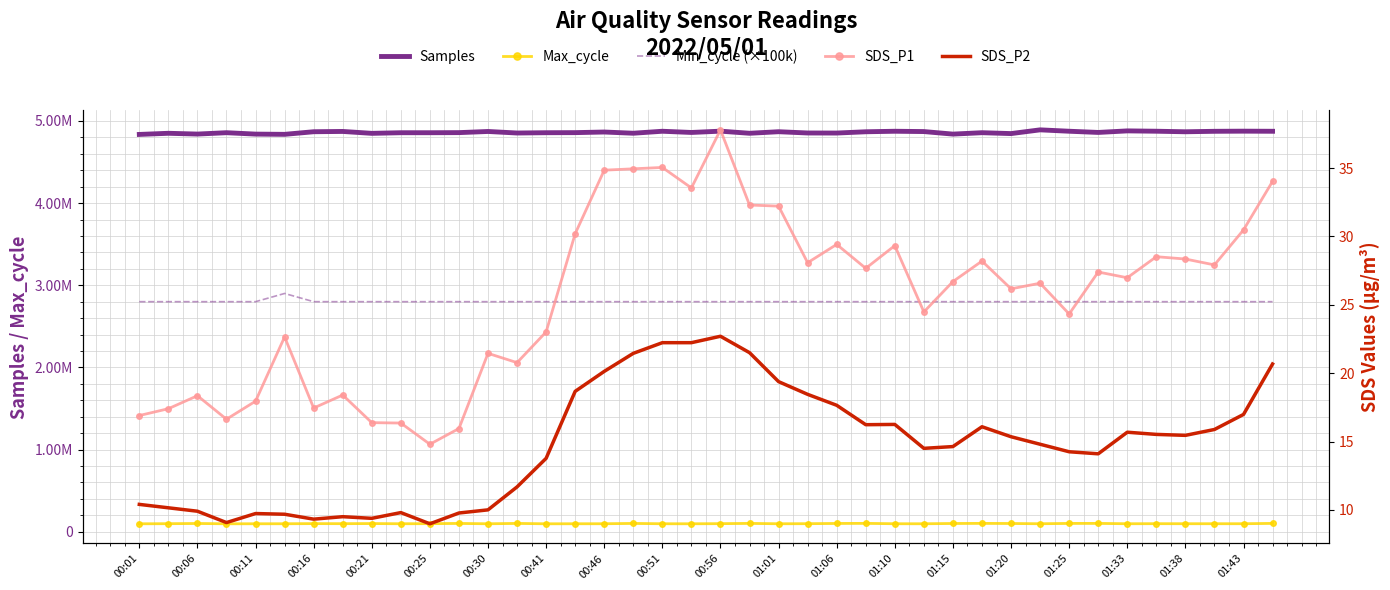

Is it true that Samples equals 8438013.5 at 00:16?

False